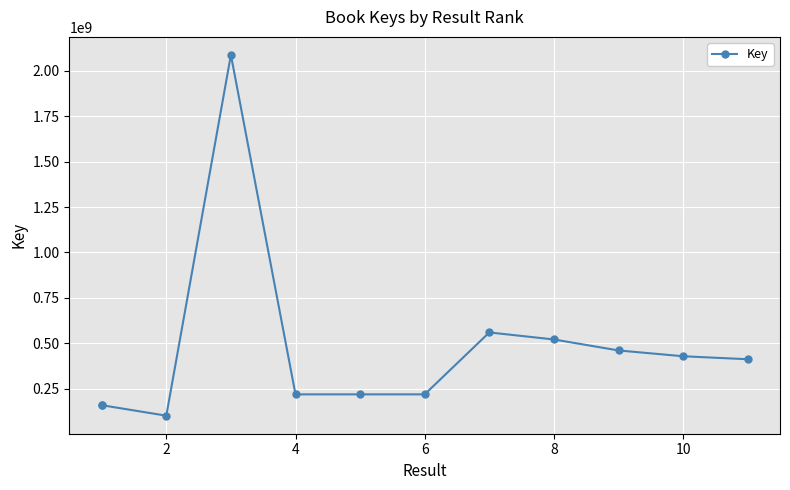

How many interior local valleys (lower than both neighbors) does the data have?

3